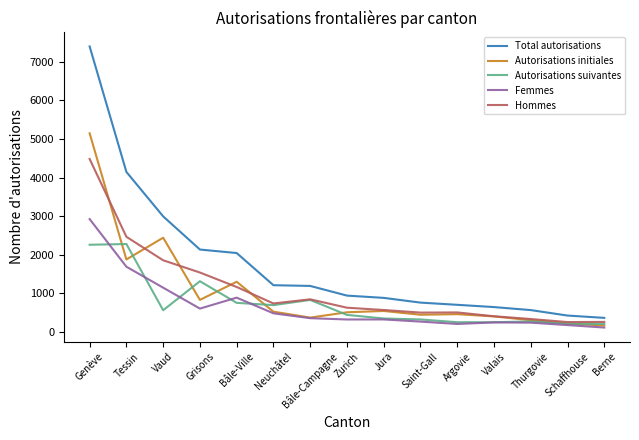

True or false: Total autorisations and Femmes intersect in this chart.

False